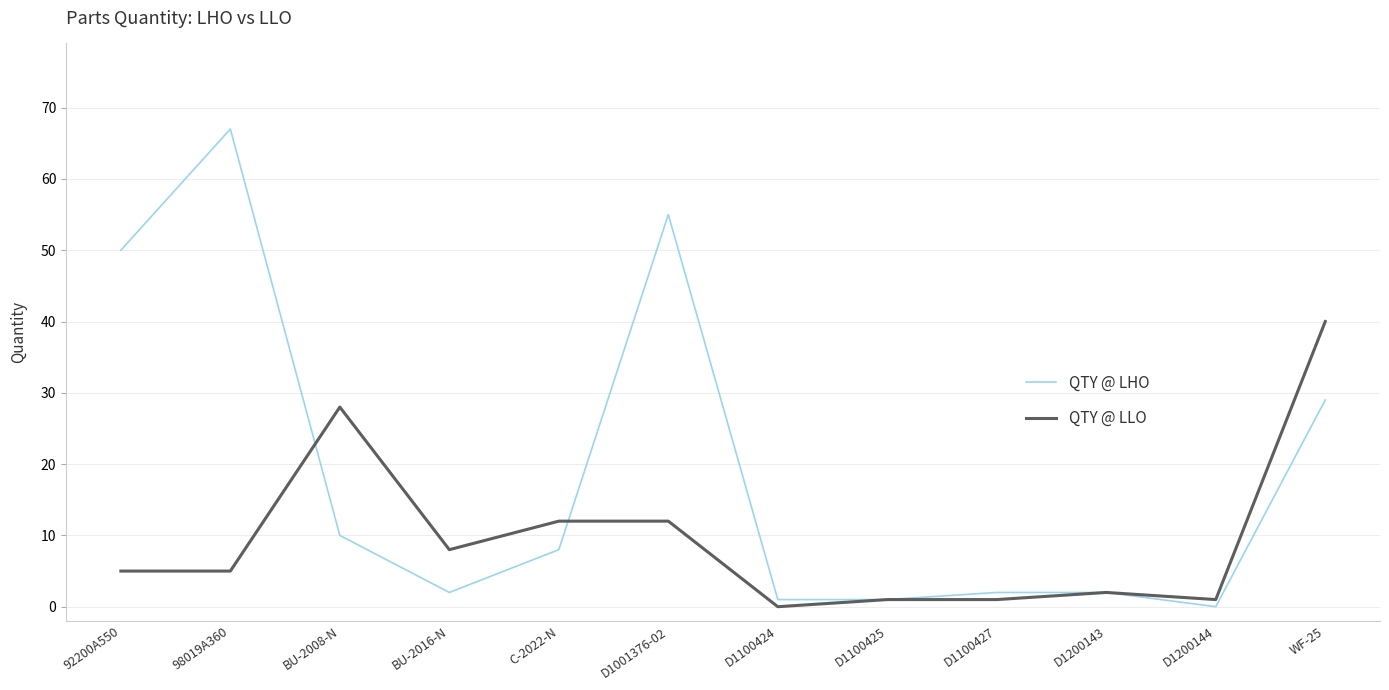

Reading left to right, what are all the values shown in this chart?

QTY @ LHO: 50	67	10	2	8	55	1	1	2	2	0	29
QTY @ LLO: 5	5	28	8	12	12	0	1	1	2	1	40